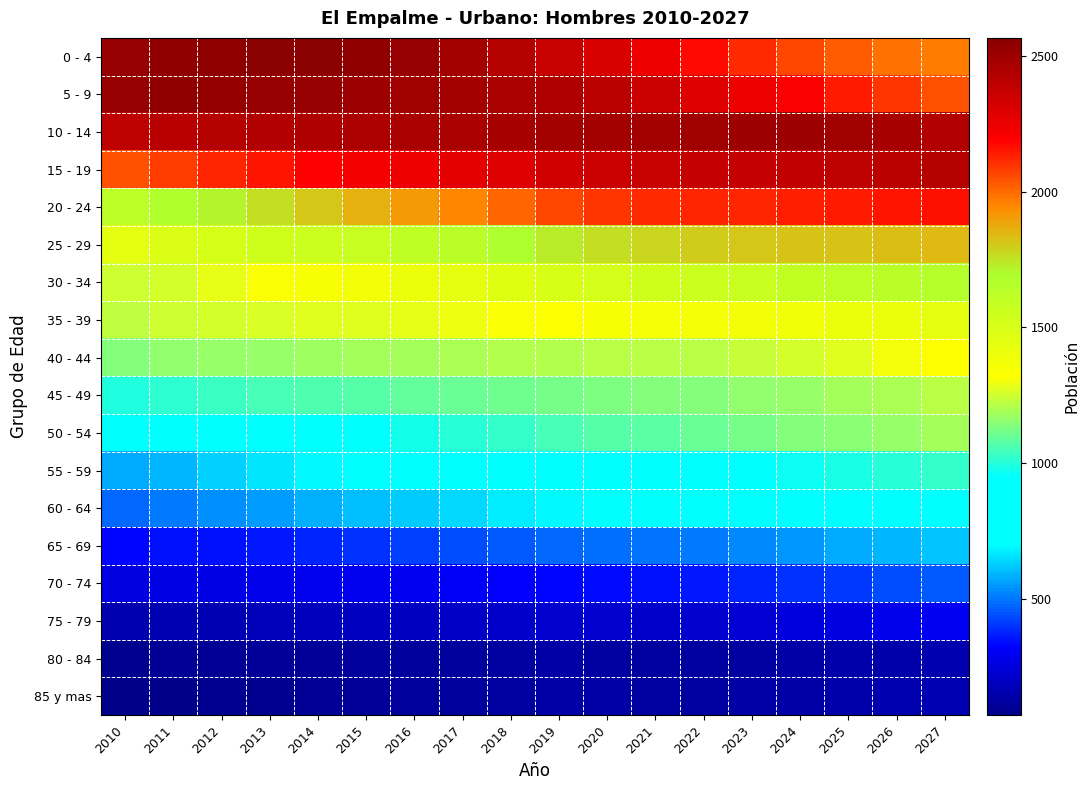

List the series in order of their peak value, highest first.

0 - 4, 5 - 9, 10 - 14, 15 - 19, 20 - 24, 25 - 29, 30 - 34, 35 - 39, 40 - 44, 45 - 49, 50 - 54, 55 - 59, 60 - 64, 65 - 69, 70 - 74, 75 - 79, 85 y mas, 80 - 84